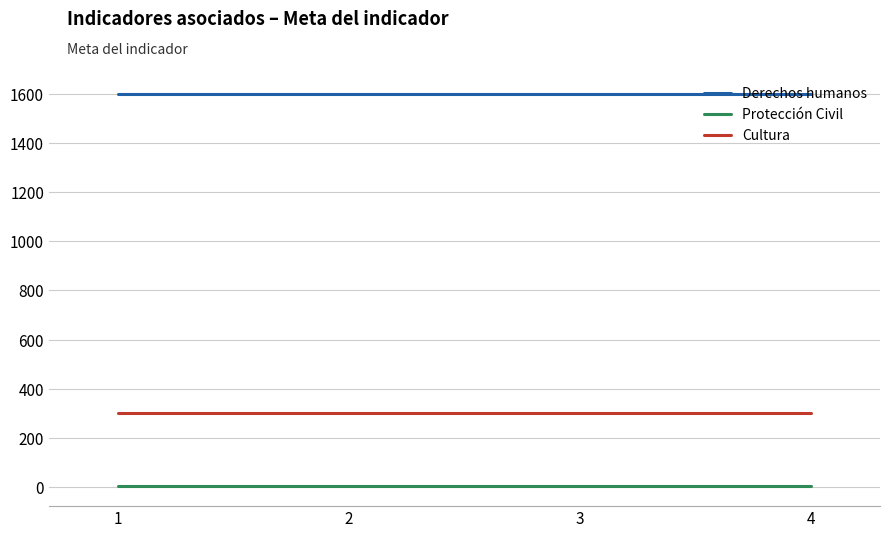

Is it true that Cultura equals 156 at 2?

False